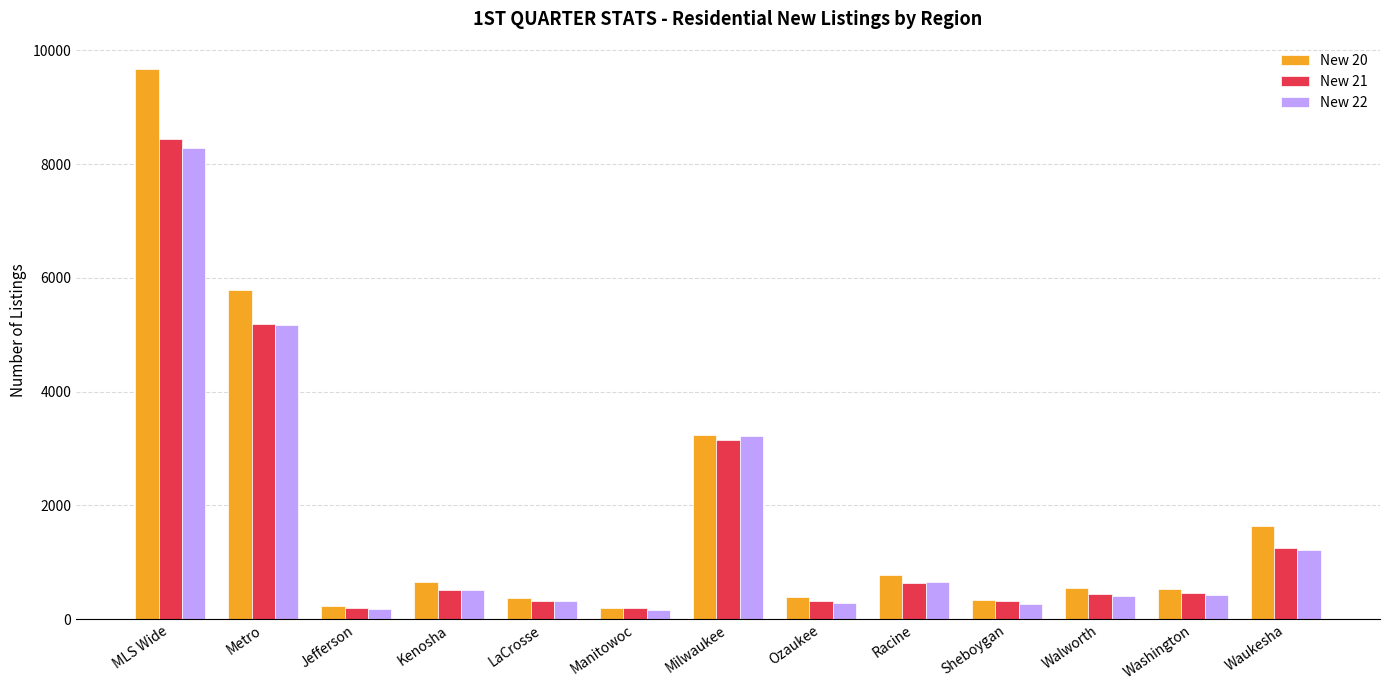

What is the approximate value of New 20 at Washington, to the nearest 100?

500